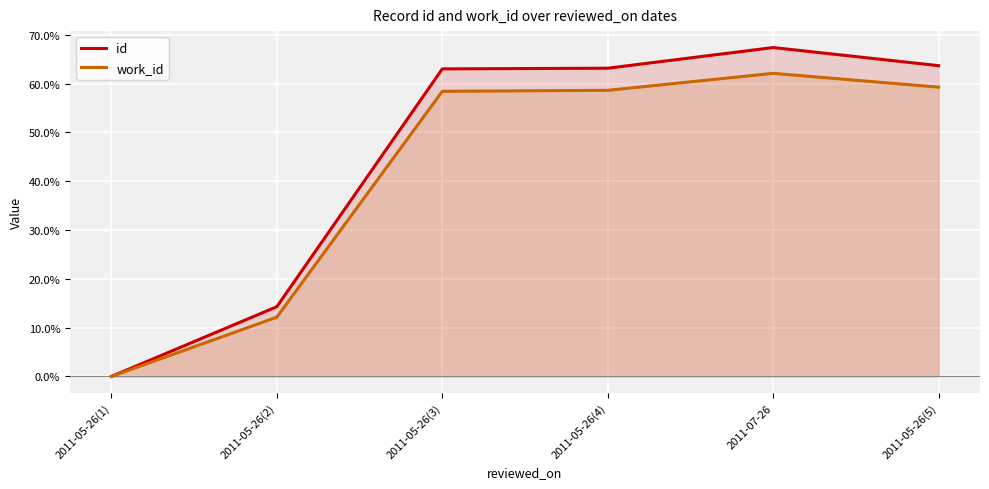

What is the average value of the work_id series?

41.7